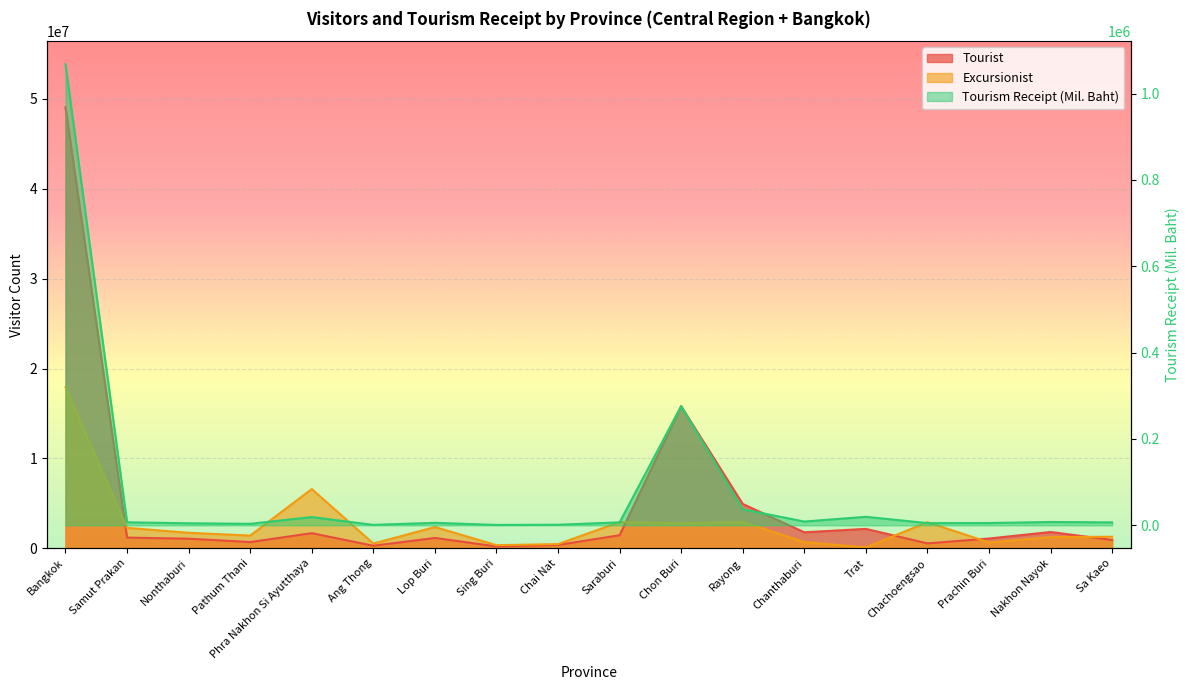

What is the difference between the highest and lowest values at Sa Kaeo?

1286124.9